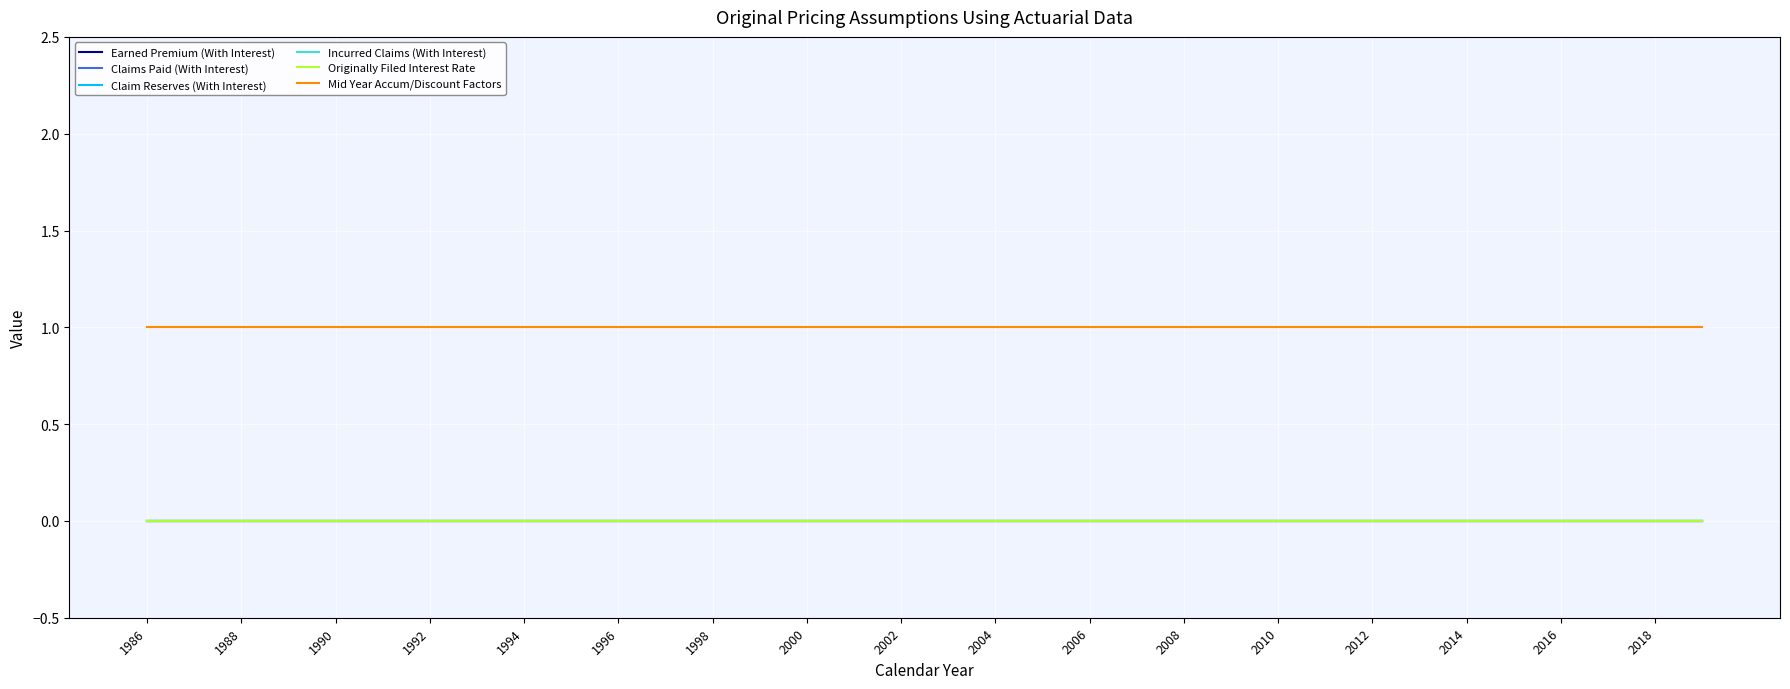

Does the chart have visible grid lines?

Yes